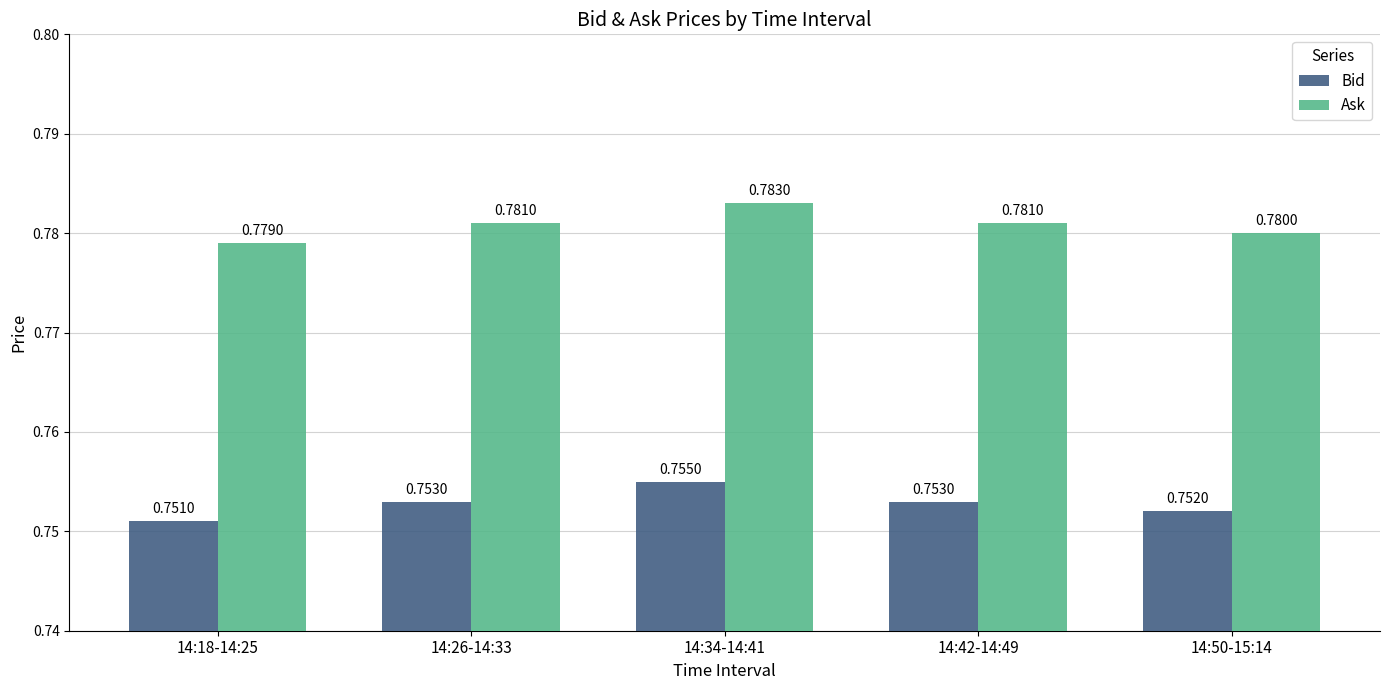

Does the chart contain stacked bars?

No